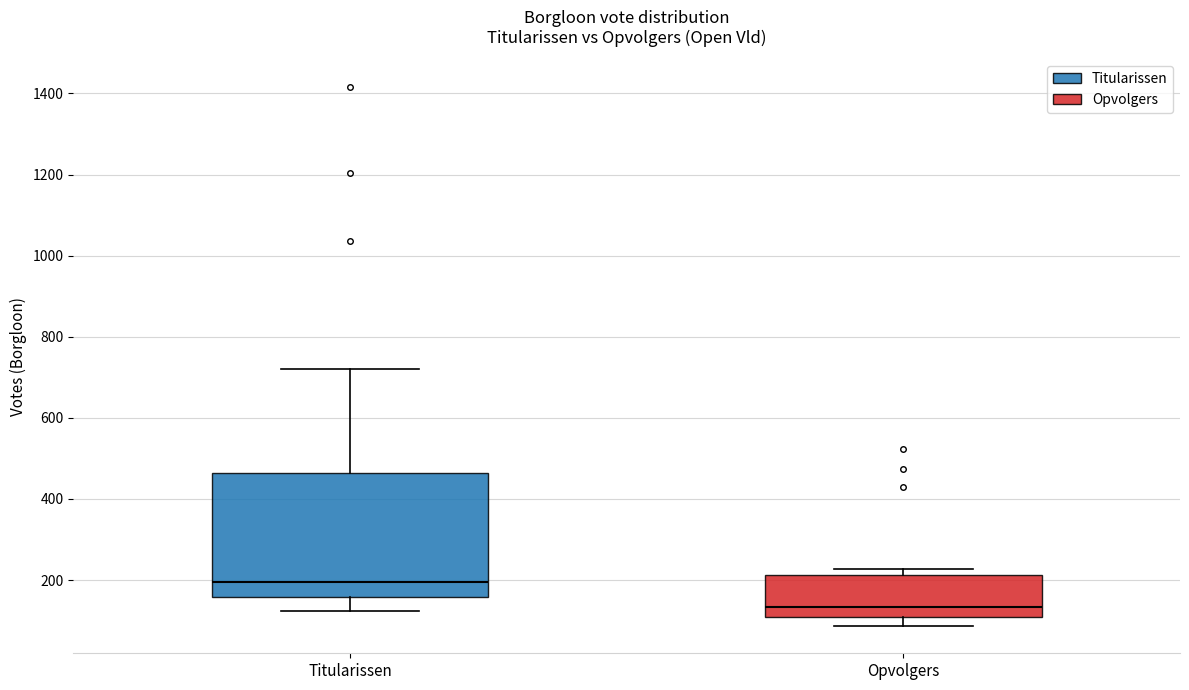

Comparing the boxes themselves (not the whiskers), which one is the tallest?

Titularissen